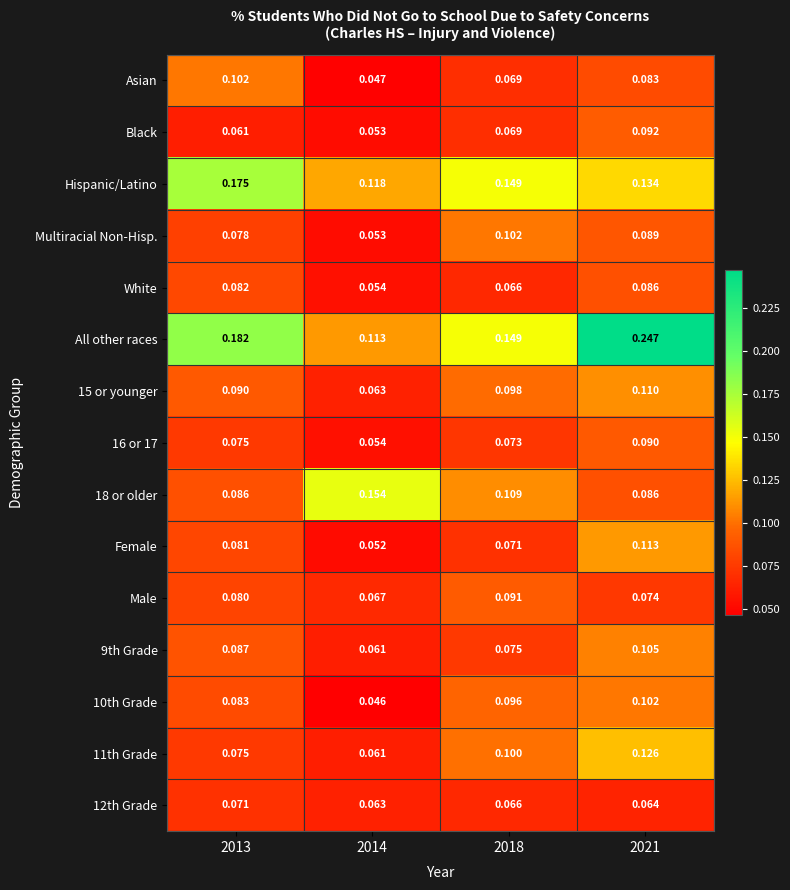

Is the value of 15 or younger at 2014 greater than the value of Male at 2013?

No